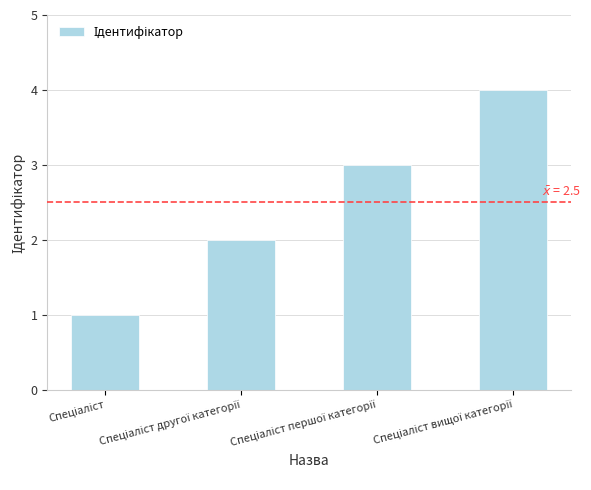

What is the sum of all values?

10